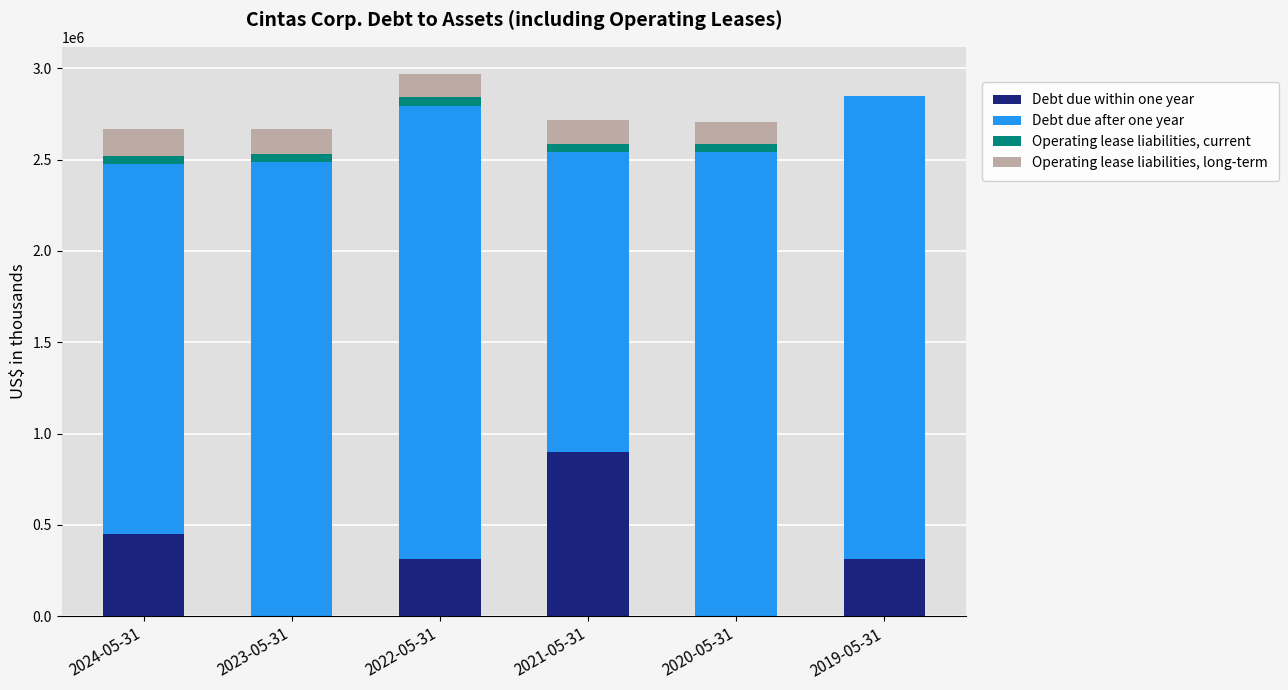

What is the maximum value for Debt due within one year?

899070